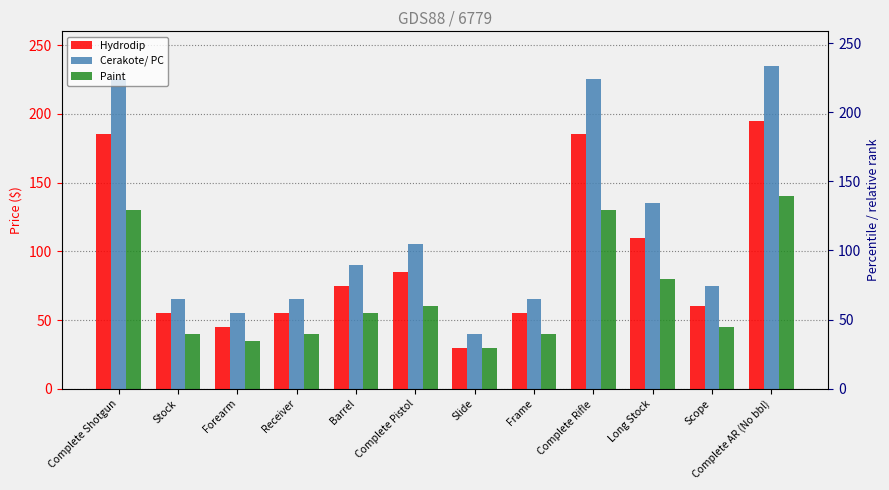

Which series has the largest total across all categories?

Cerakote/ PC